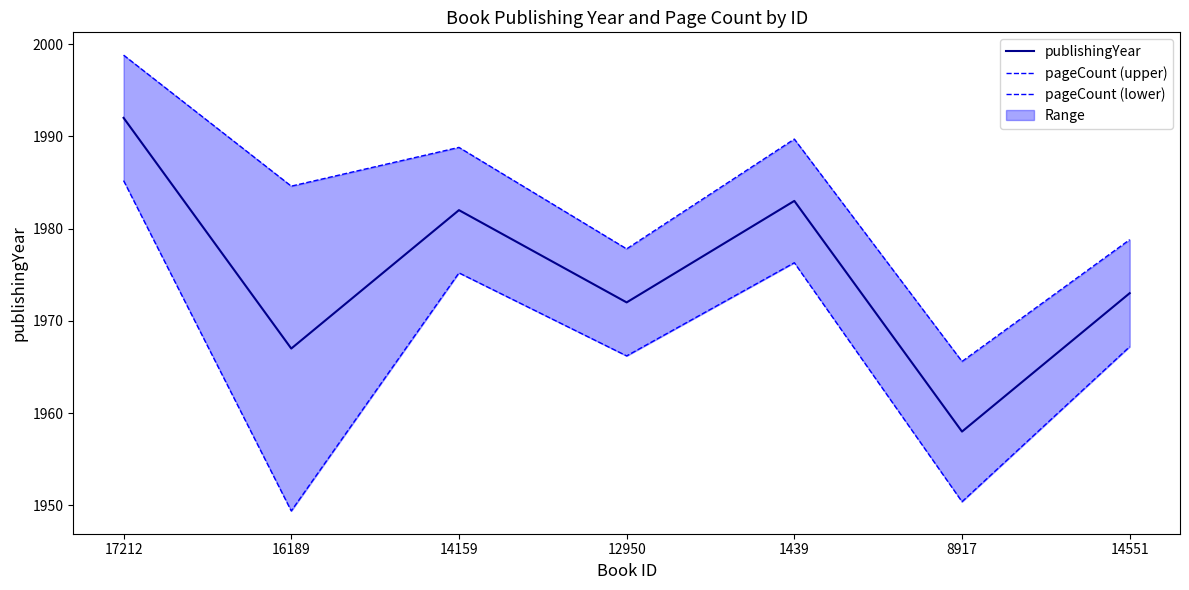

What are all the series names shown in the legend?

publishingYear, pageCount (upper), pageCount (lower)